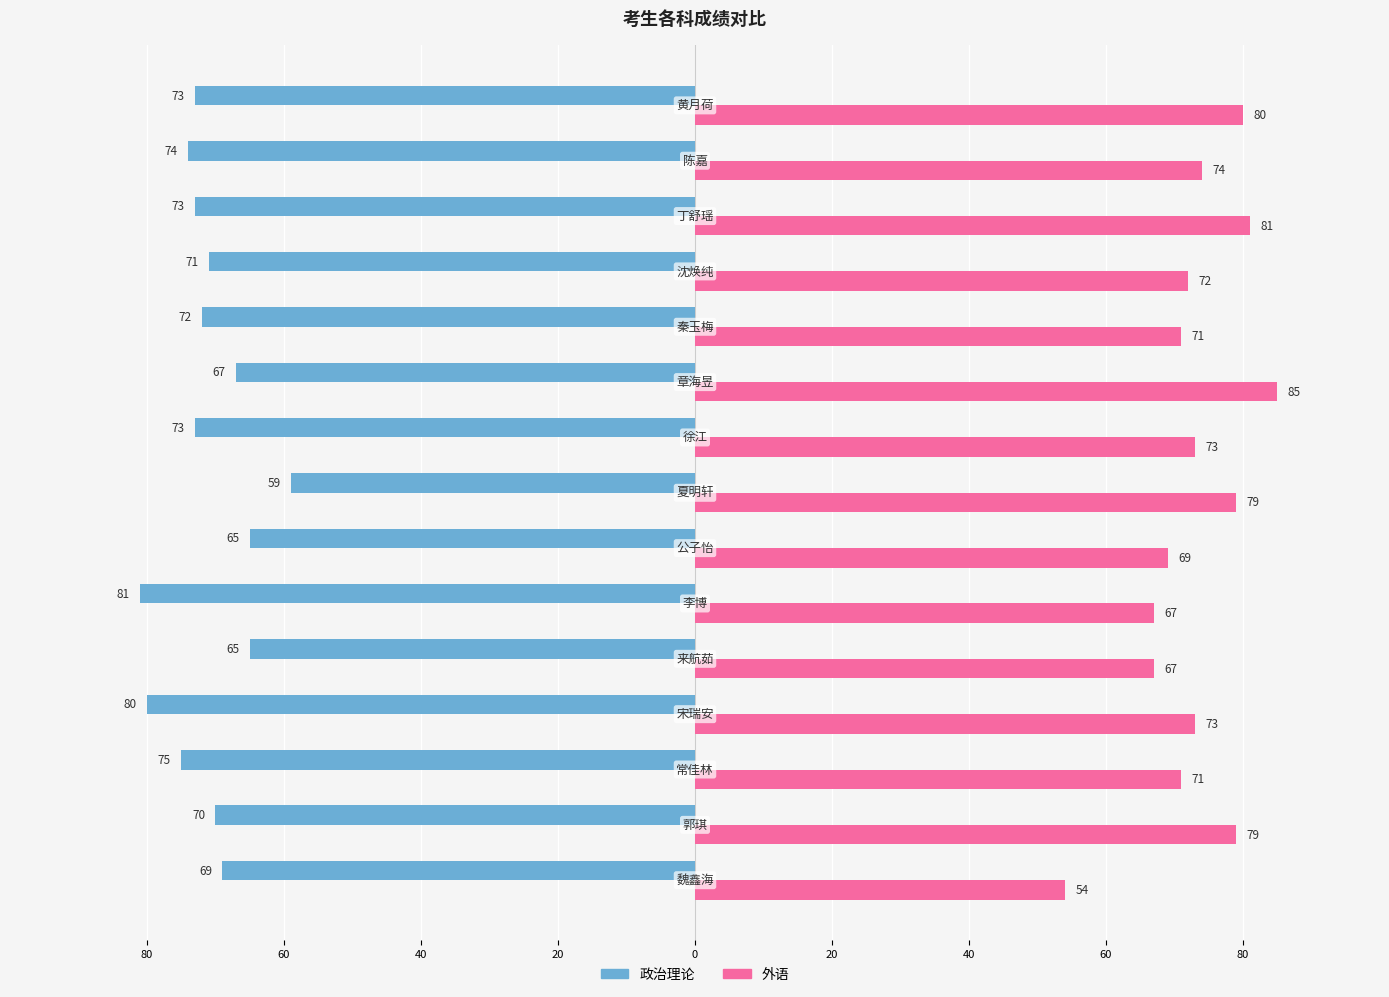

What are all the series names shown in the legend?

政治理论, 外语